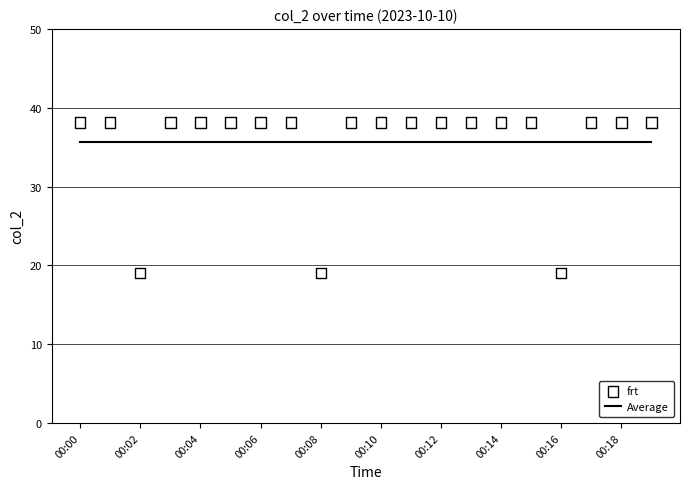

What is the total value across all series at 00:18?

73.8